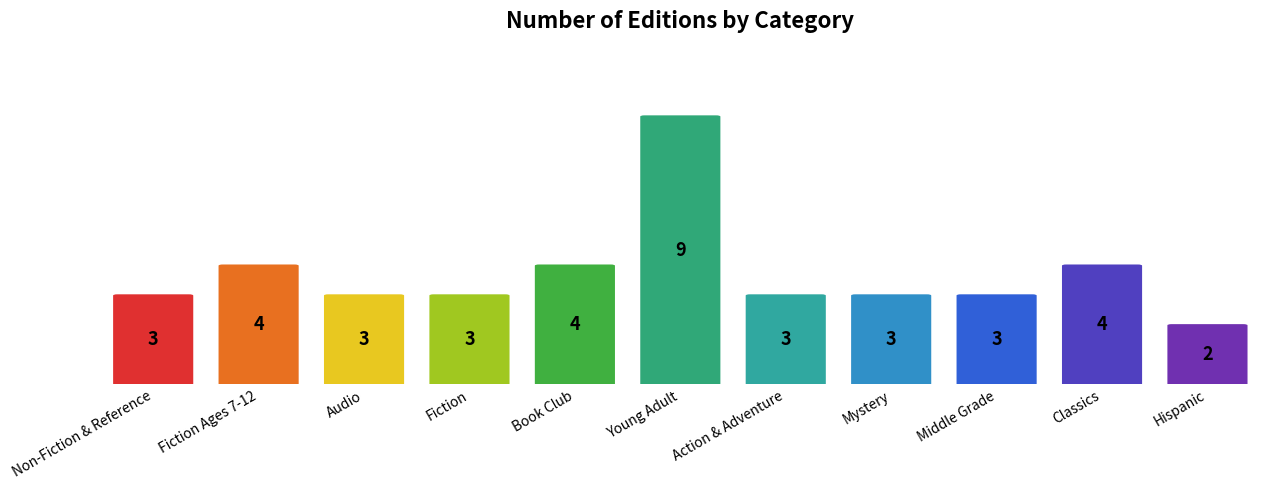

Approximately how many times larger is the value at Fiction Ages 7-12 compared to Classics?

1.0